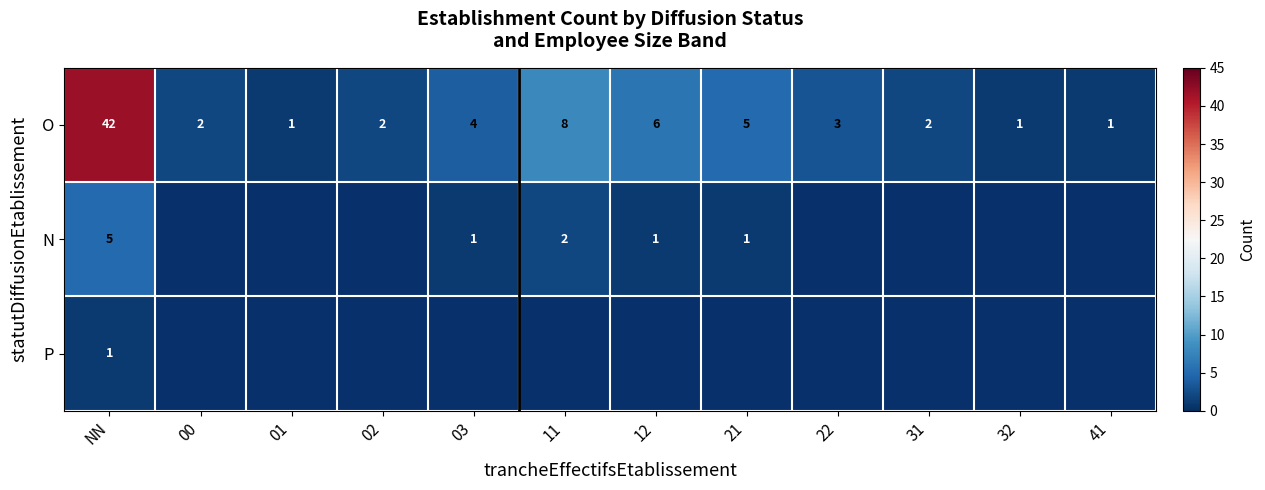

At which category is the sum across all series the highest?

NN